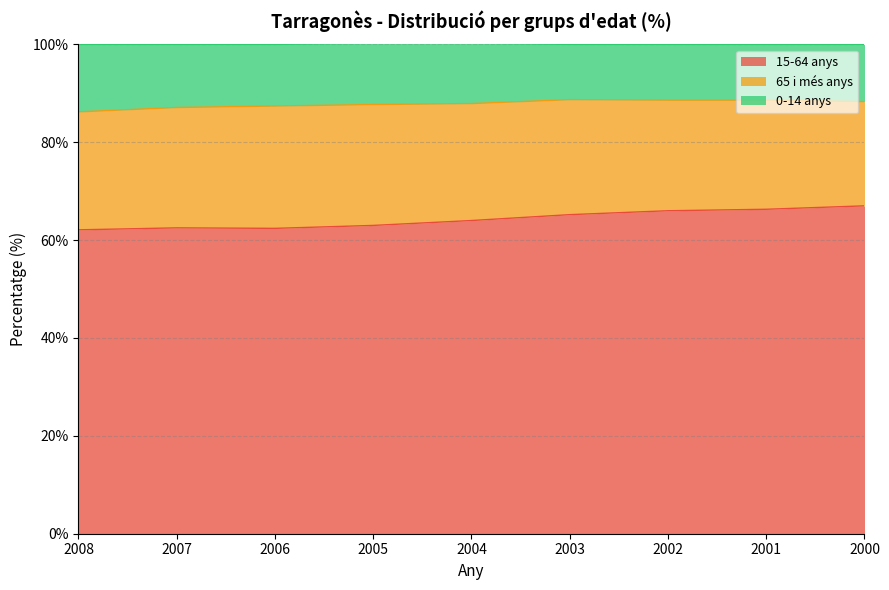

What is the maximum value for 15-64 anys?

67.0